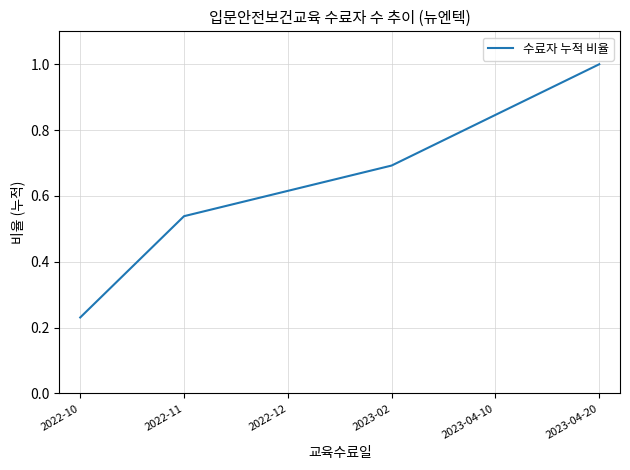

Which category has the highest value across all series?

2023-04-20